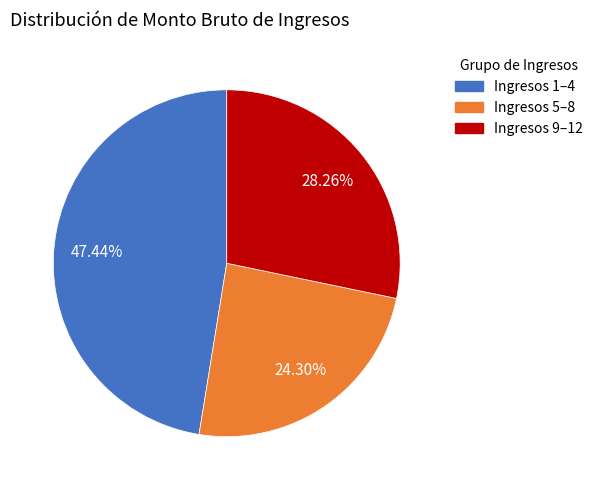

Count the number of slices in the pie.

3